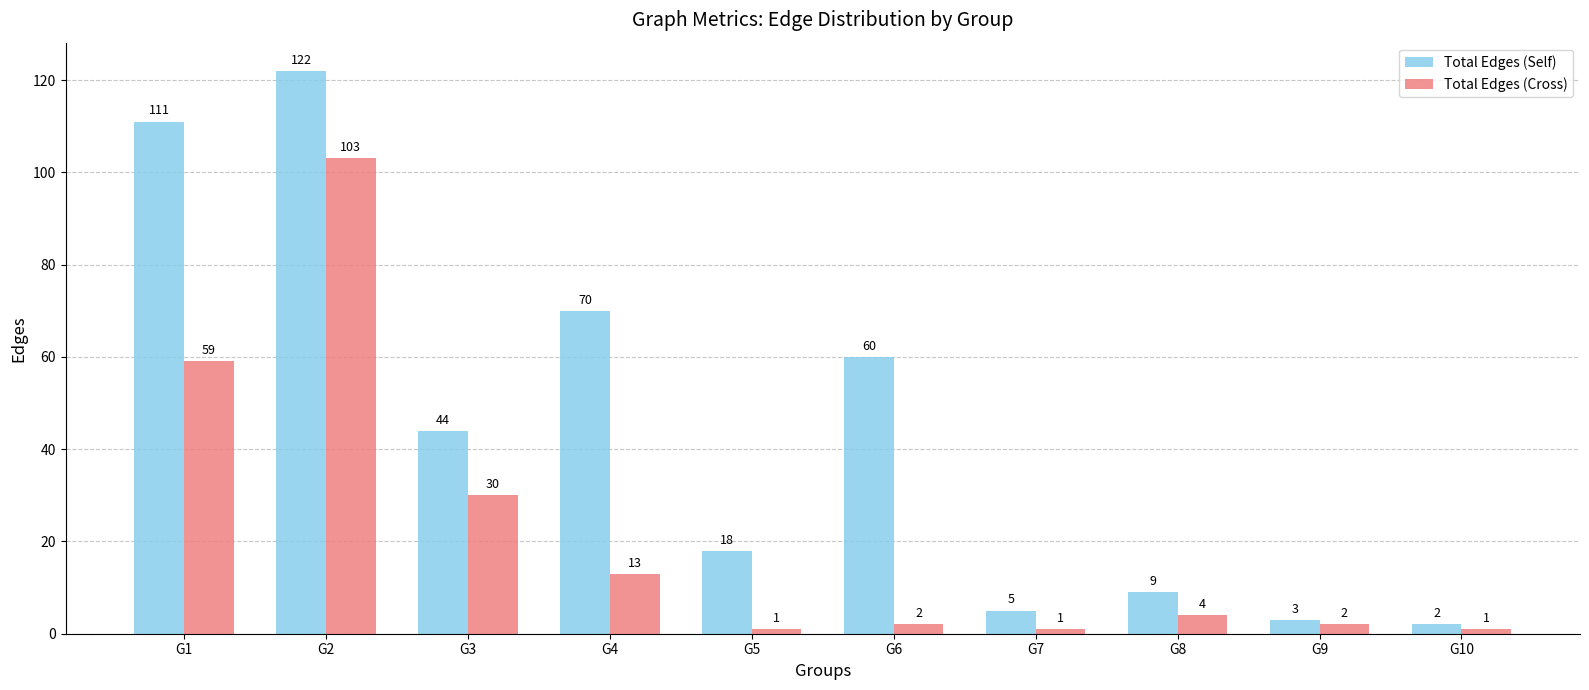

Between G3 and G9, which series saw the biggest shift?

Total Edges (Self)